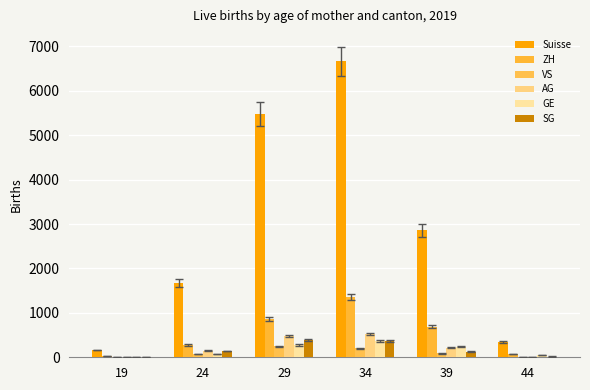

Which series has the largest total across all categories?

Suisse